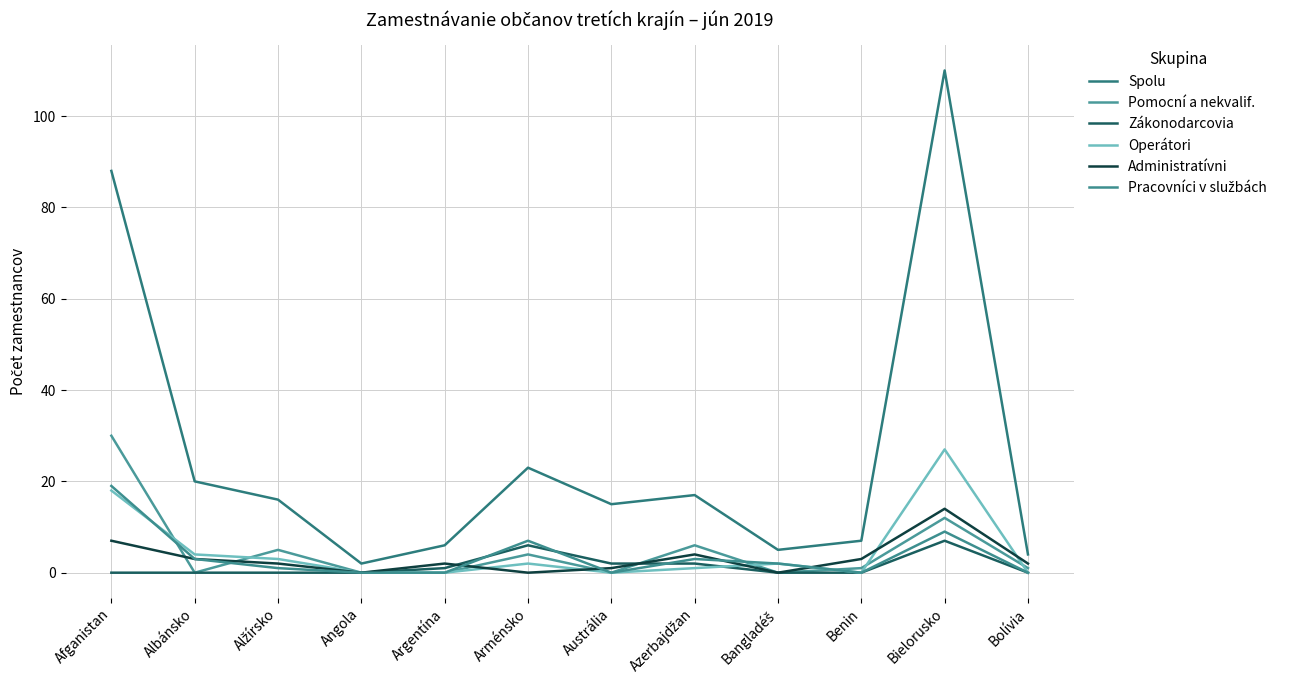

At which category is the sum across all series the highest?

Bielorusko